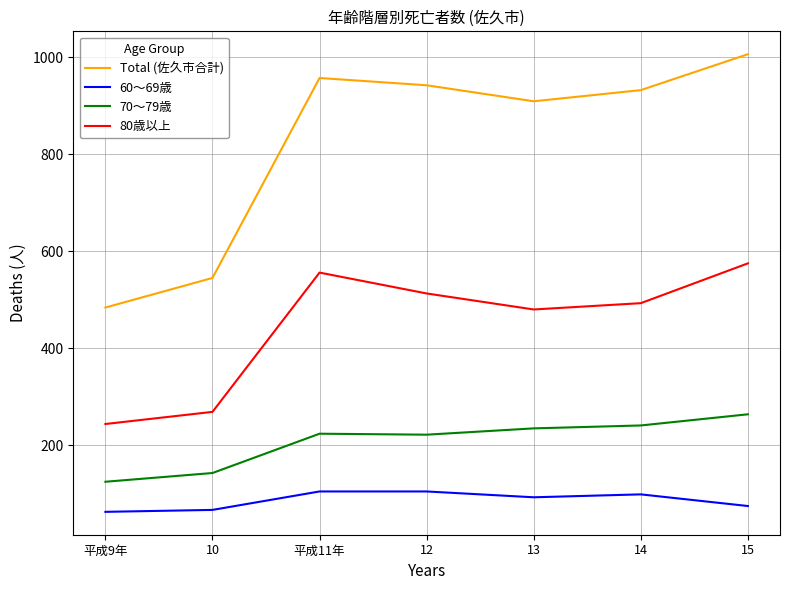

What is the total value across all series at 平成9年?

916